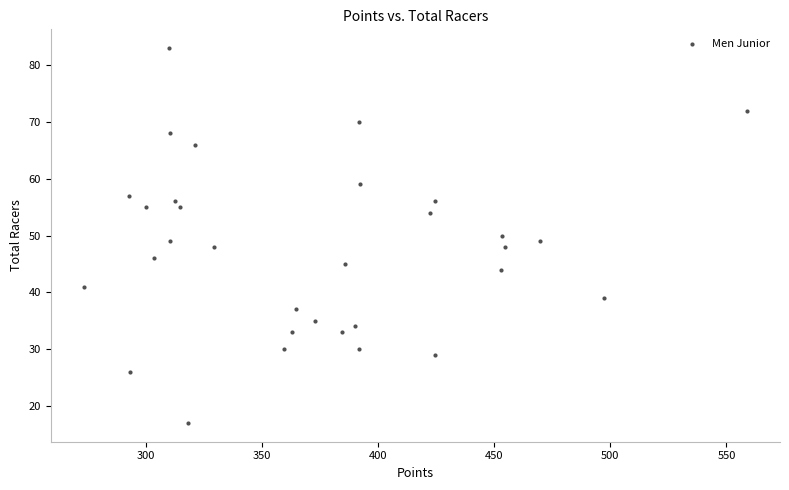

What is the range of Y values (max minus min)?

66